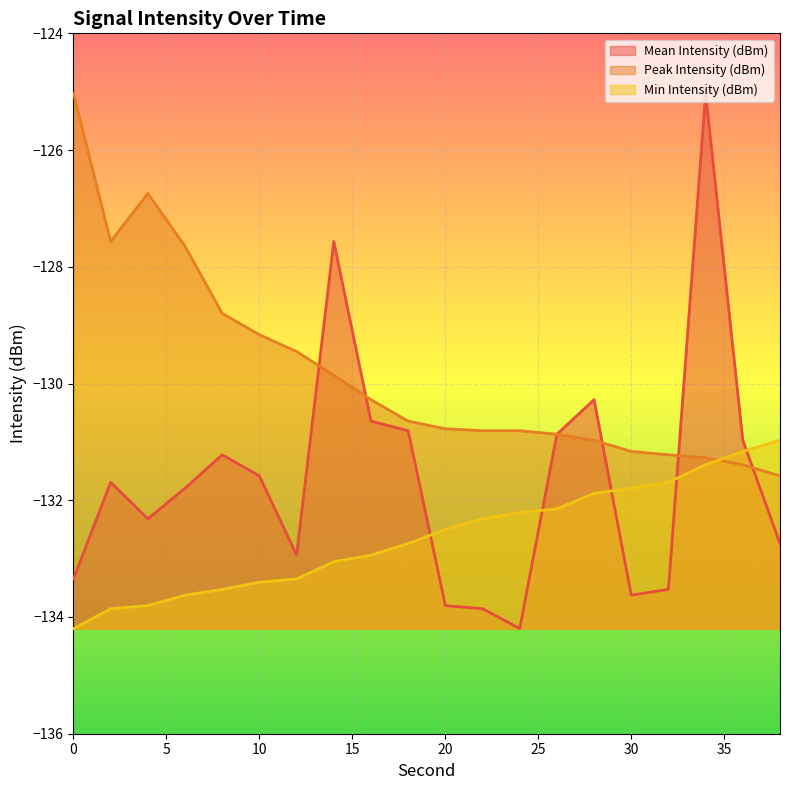

What is the value of the Min Intensity (dBm) point at the 20th from the left?

-131.0